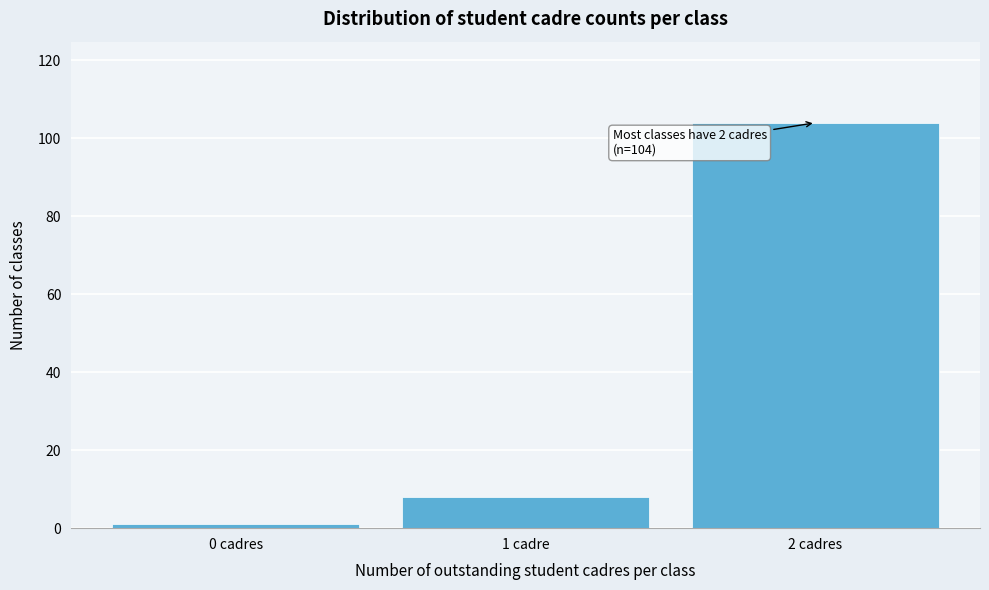

Reading right to left, list all the values displayed in this chart.

104	8	1